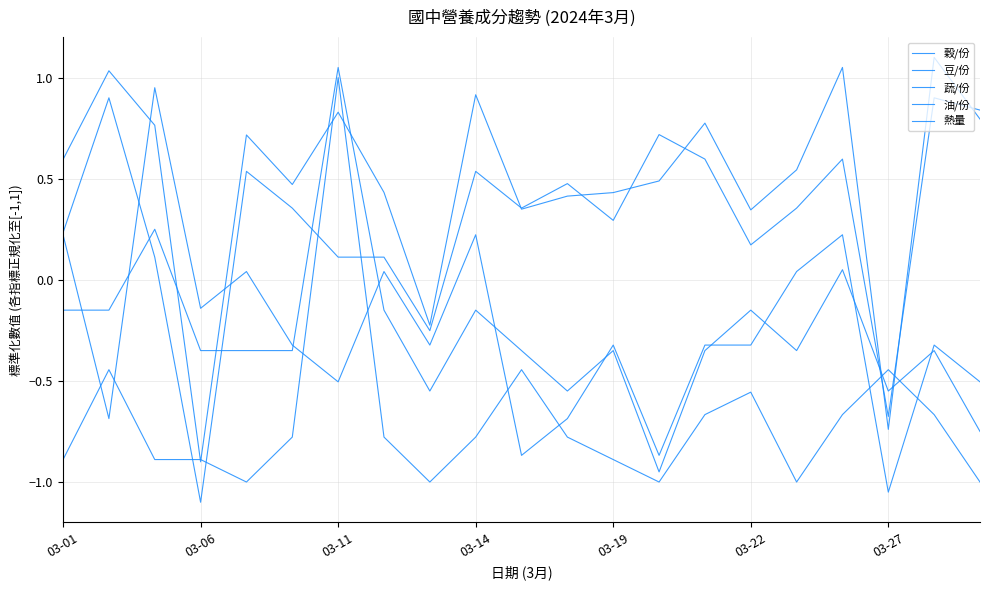

Is this an area chart (filled region under the line)?

No